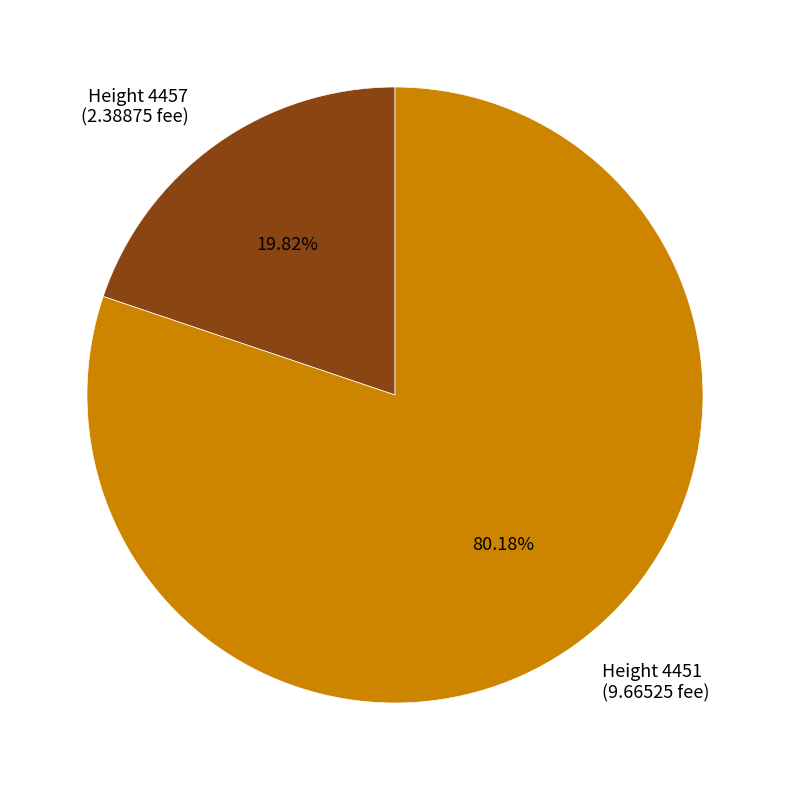

Which slice represents more than half of the pie?

Height 4451 (9.66525 fee)